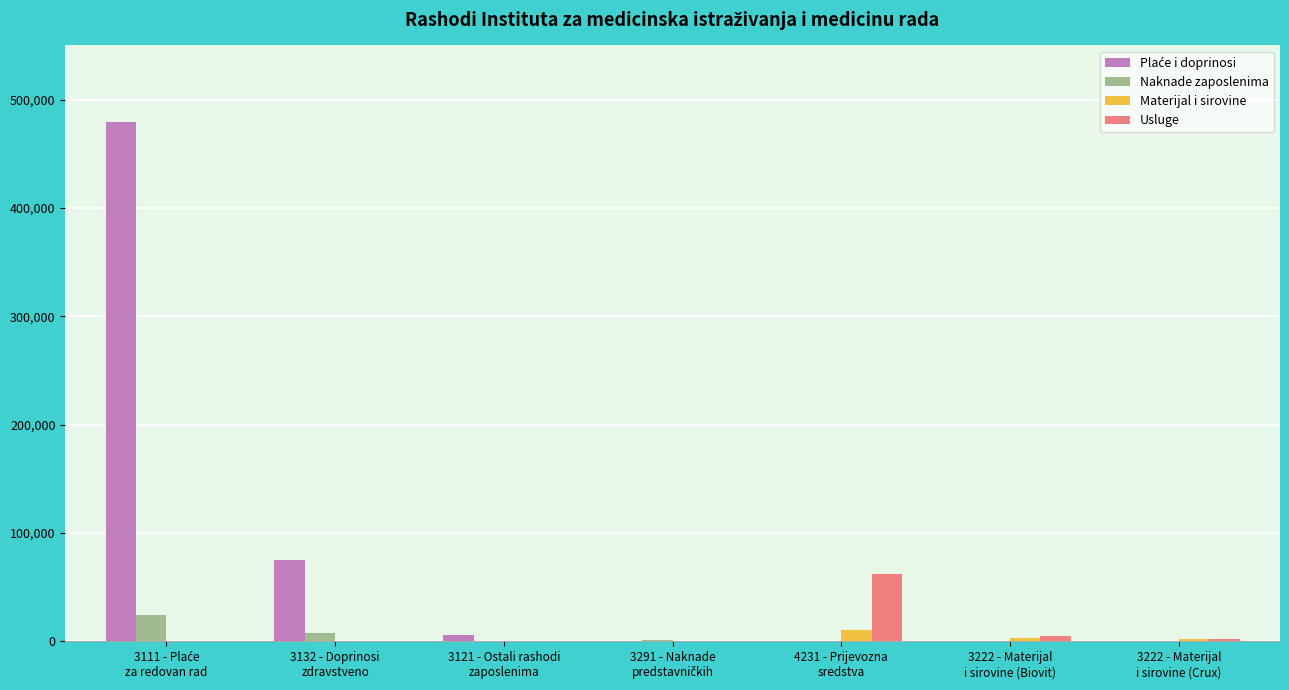

What is the maximum value shown in the chart?

479407.8